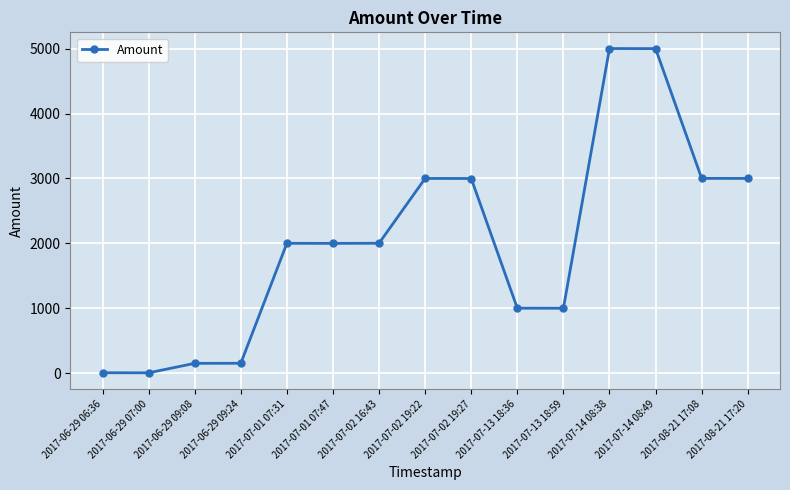

Approximately how many times larger is the value at 2017-07-02 19:27 compared to 2017-07-14 08:49?

0.6